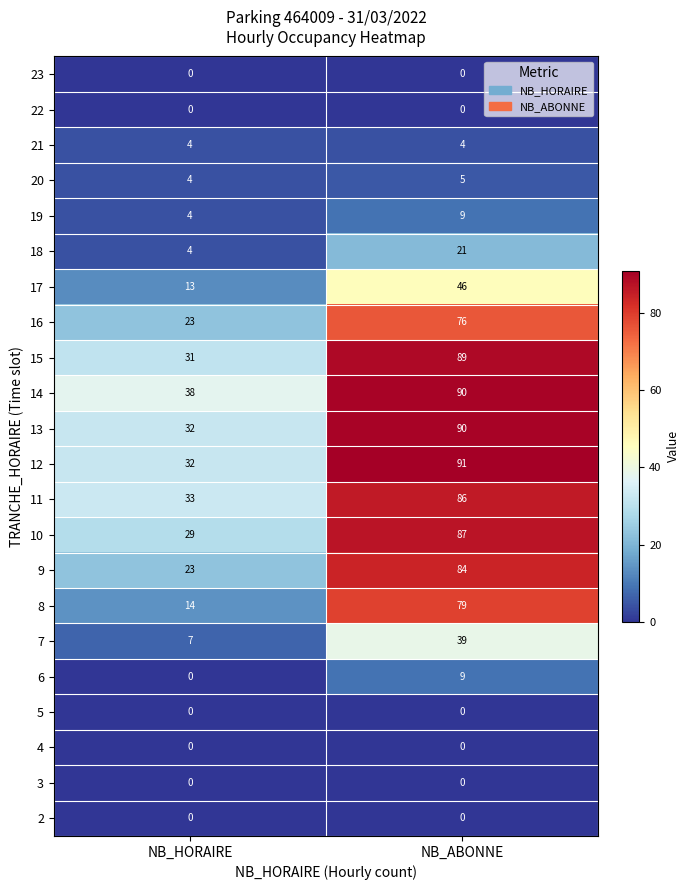

Which label corresponds to the largest value in the chart?

NB_ABONNE